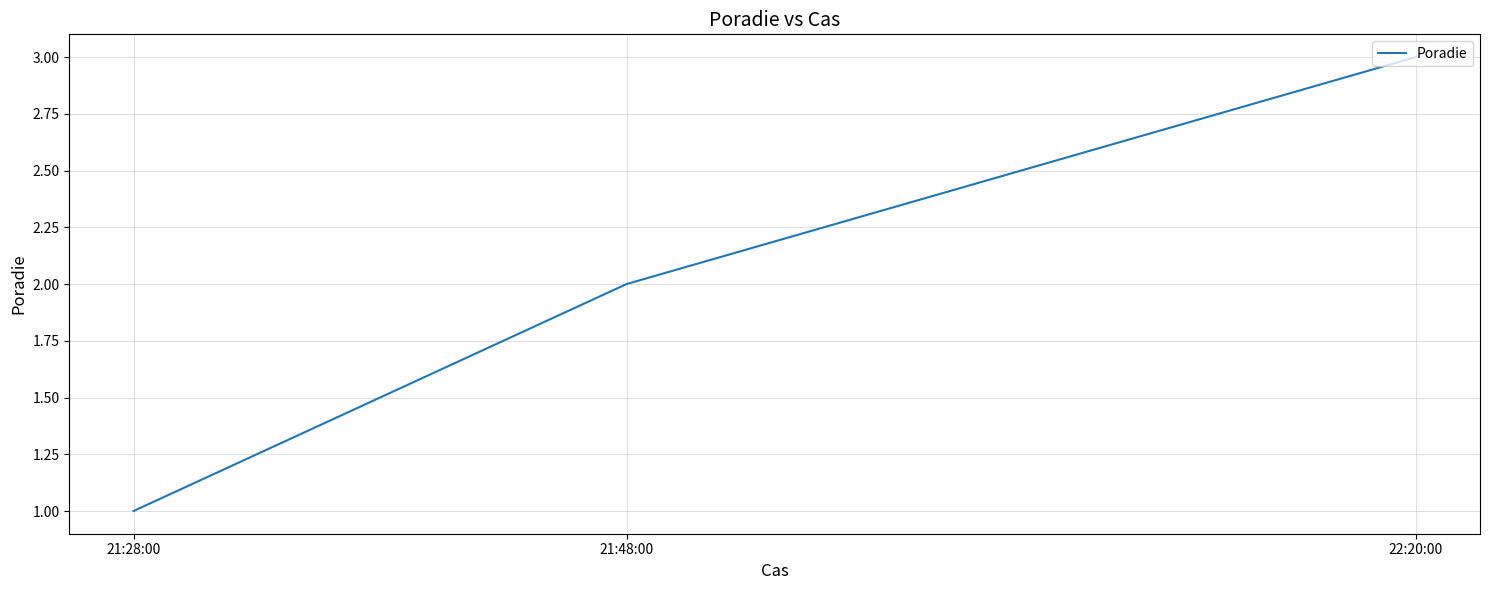

Count the values in the range 1 to 3.

3